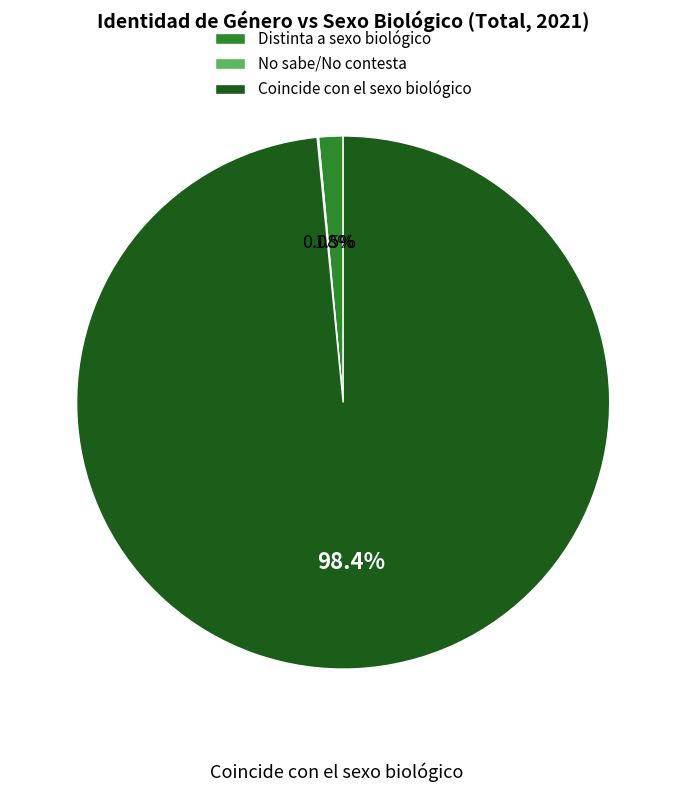

Which has a higher value, Distinta a sexo biológico or Coincide con el sexo biológico?

Coincide con el sexo biológico